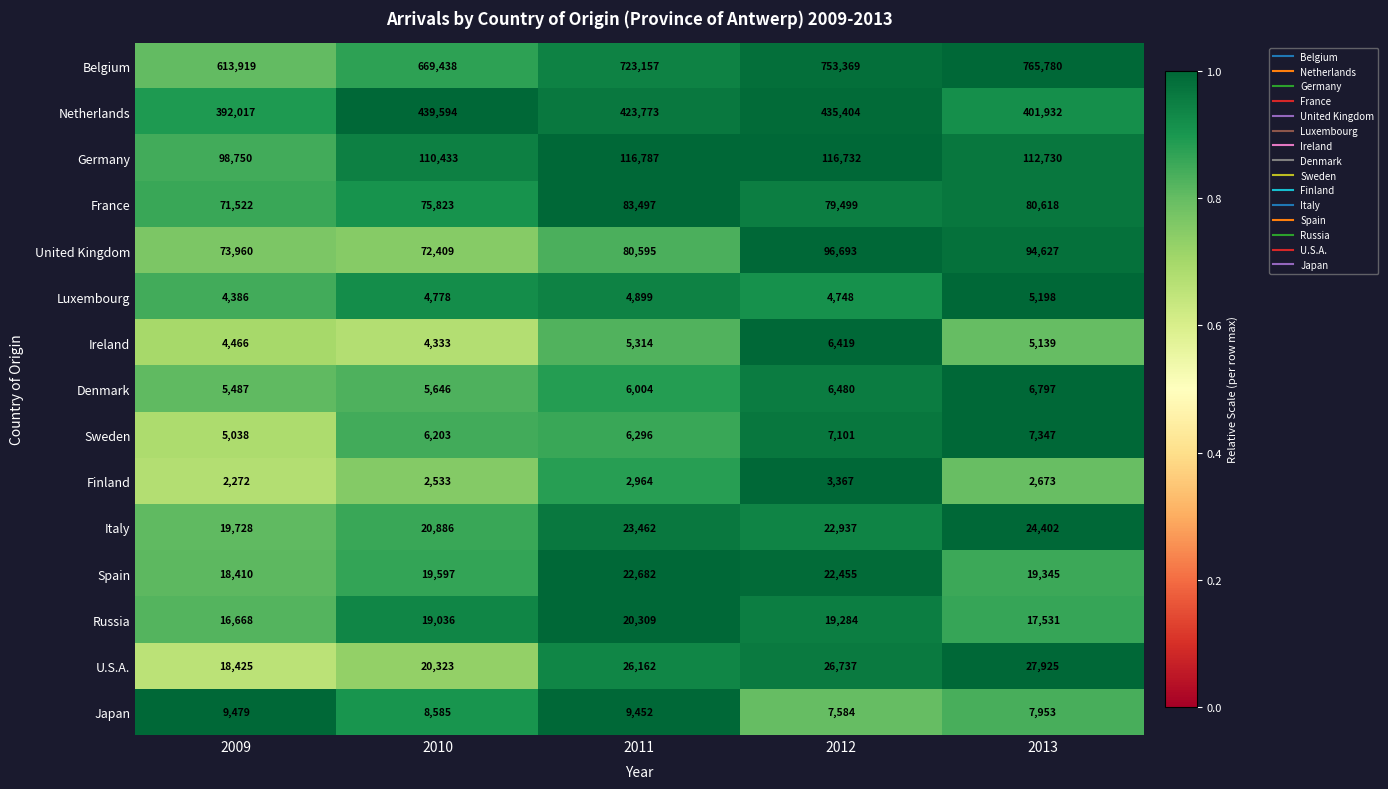

The value of France at 2013 is 41689. True or false?

False